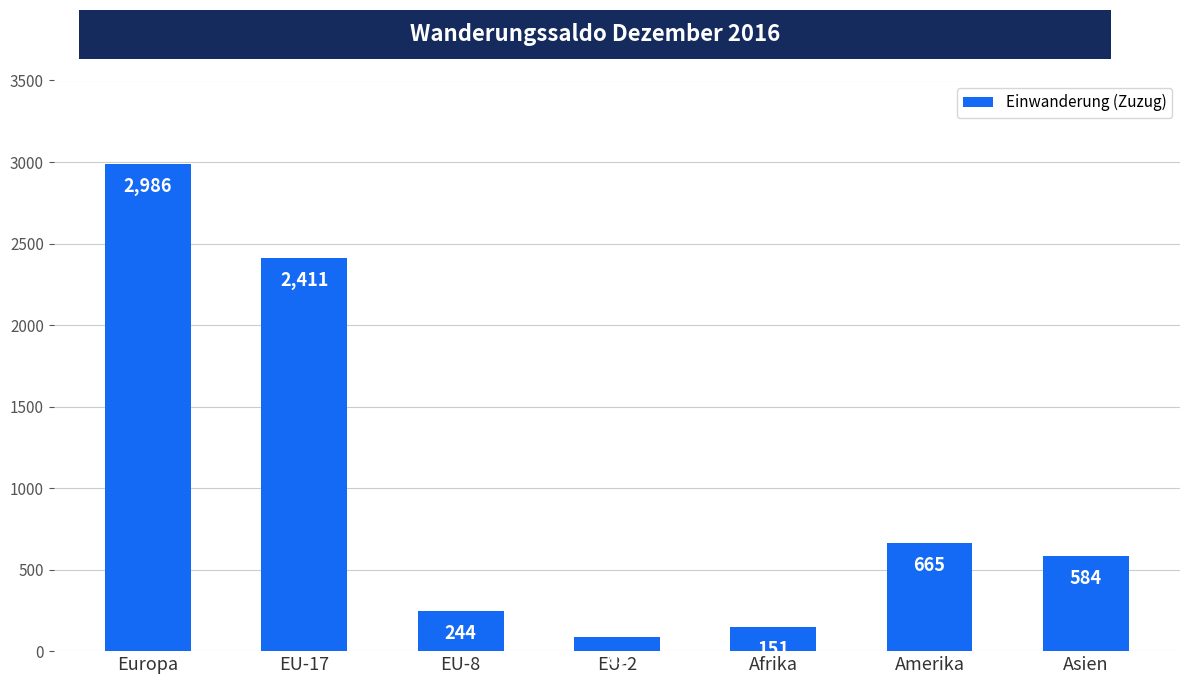

Reading right to left, list all the values displayed in this chart.

Asien=584	Amerika=665	Afrika=151	EU-2=89	EU-8=244	EU-17=2411	Europa=2986